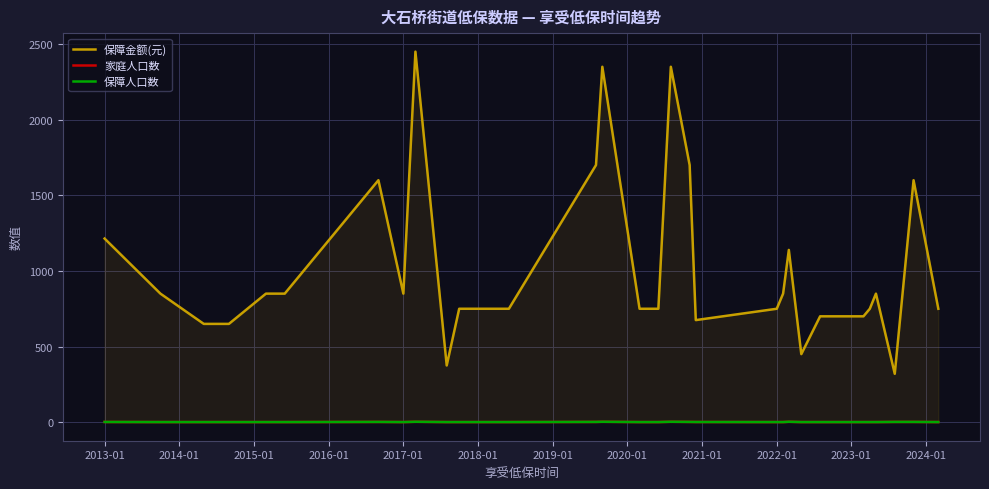

At how many categories does at least one series exceed 2139?

3